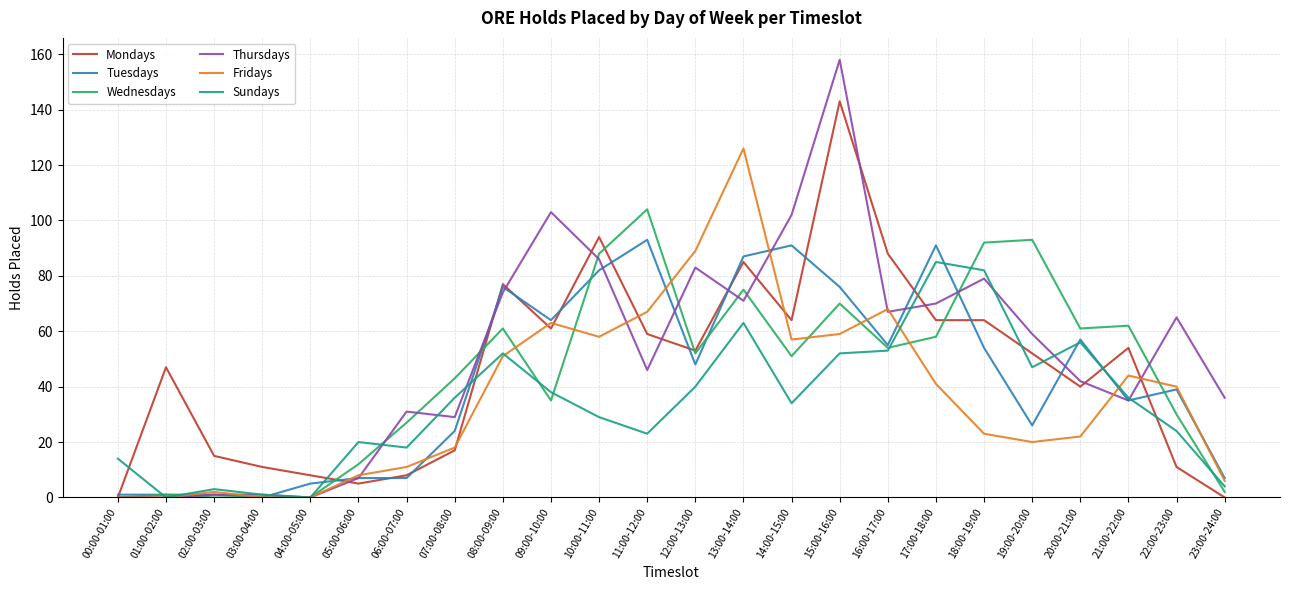

How many values in the Mondays series are below 53?

12